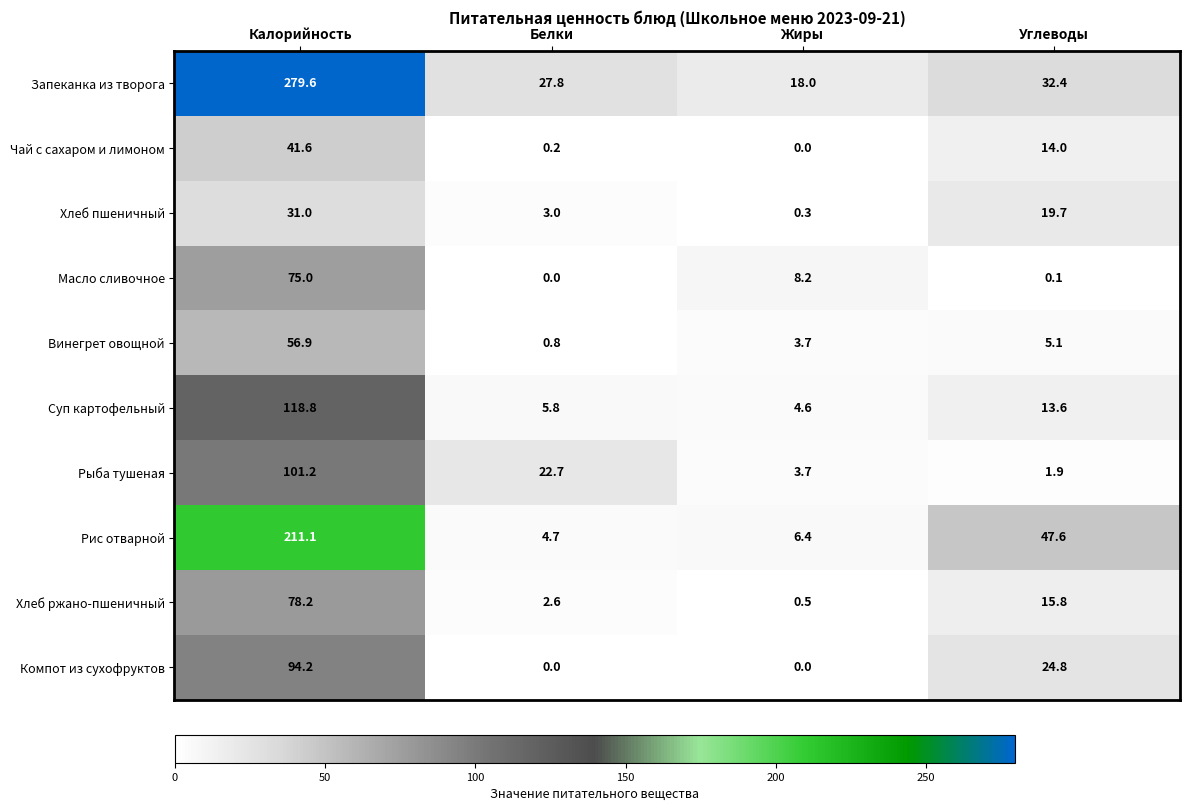

What is the difference between the second highest and second lowest values in the Рыба тушеная series?

19.0